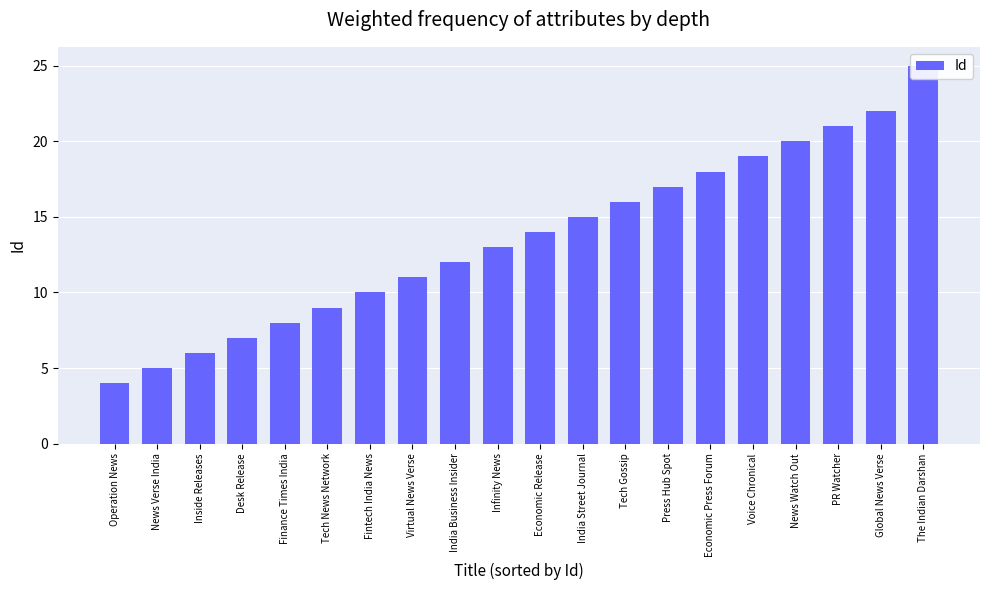

The chart shows a value of 21 at Economic Release. True or false?

False